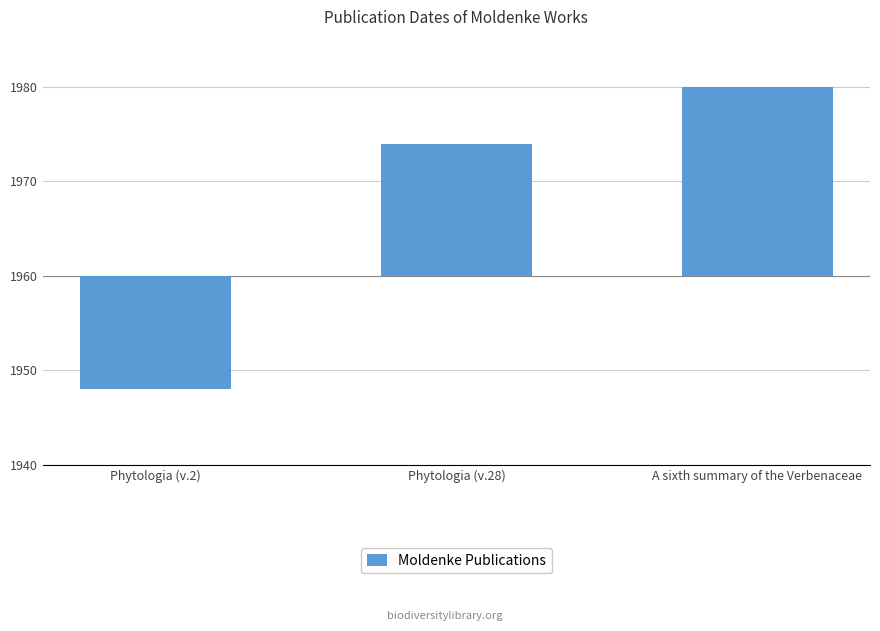

Reading right to left, list all the values displayed in this chart.

A sixth summary of the Verbenaceae=20	Phytologia (v.28)=14	Phytologia (v.2)=-12